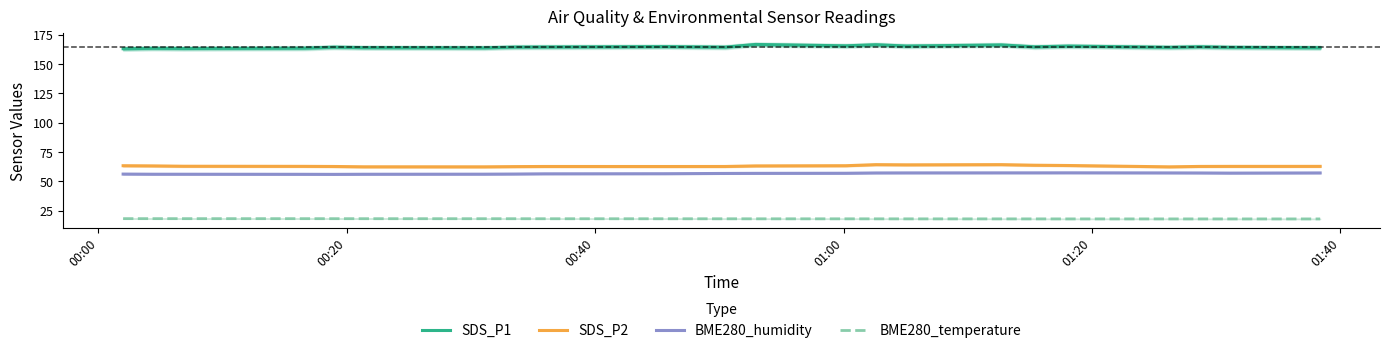

True or false: SDS_P2 and BME280_temperature intersect in this chart.

False